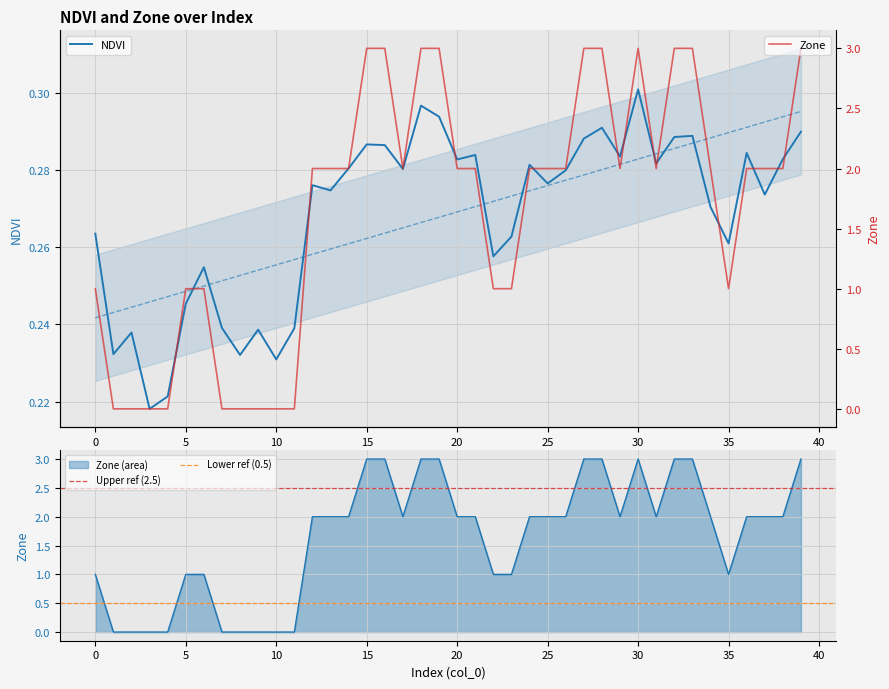

Count the number of data series in this chart.

2